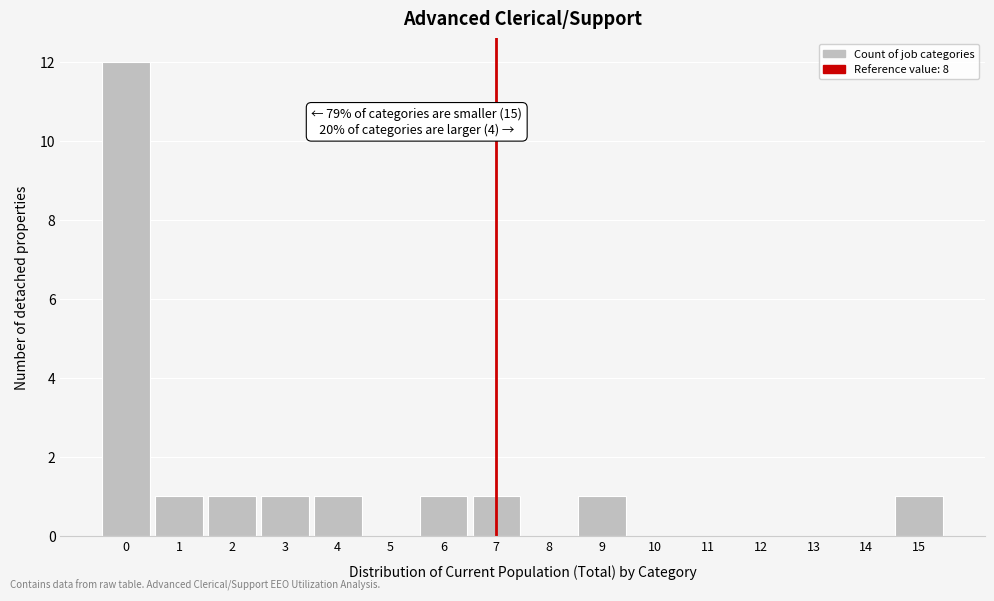

Reading left to right, what are all the values shown in this chart?

0=12	1=1	2=1	3=1	4=1	5=0	6=1	7=1	8=0	9=1	10=0	11=0	12=0	13=0	14=0	15=1